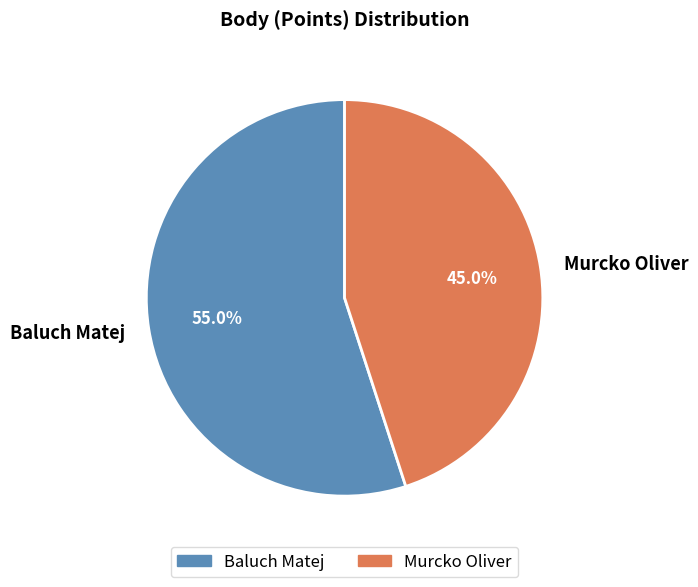

To the nearest percent, what is the combined percentage of Baluch Matej and Murcko Oliver?

100%